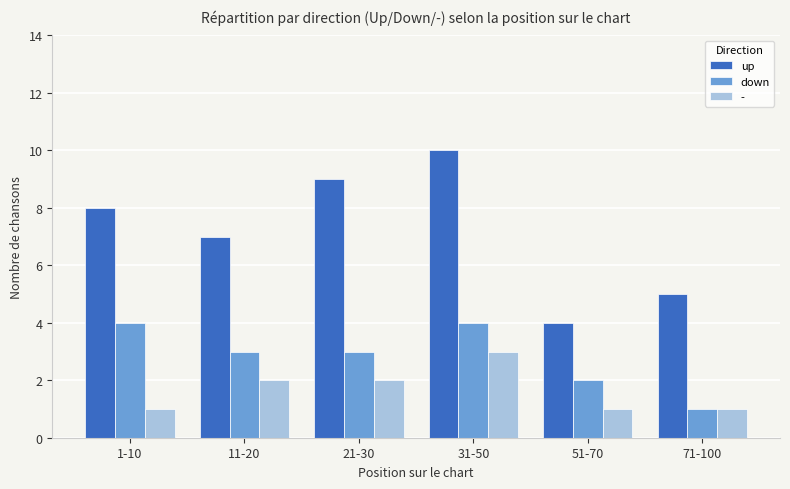

At which category is the sum across all series the highest?

31-50